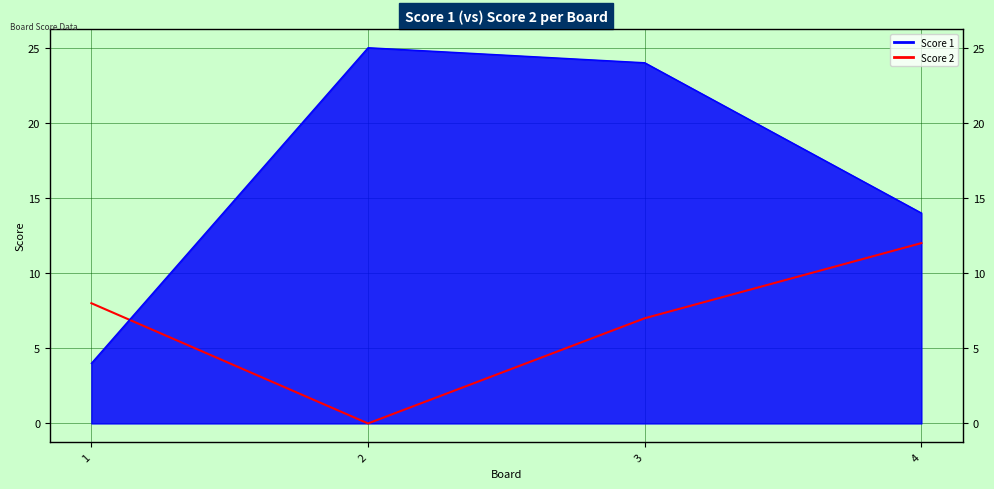

What is the average value?

7